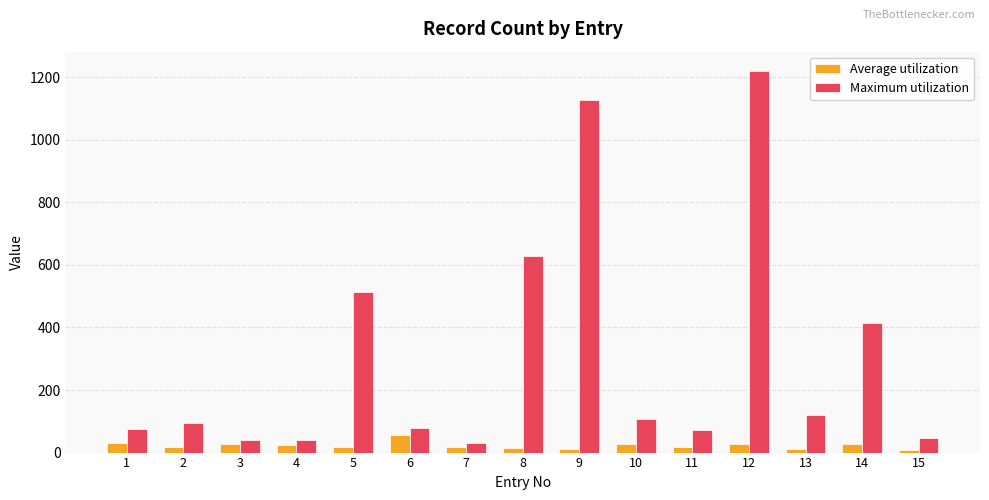

Is the value of Maximum utilization at 10 greater than the value of Average utilization at 13?

Yes